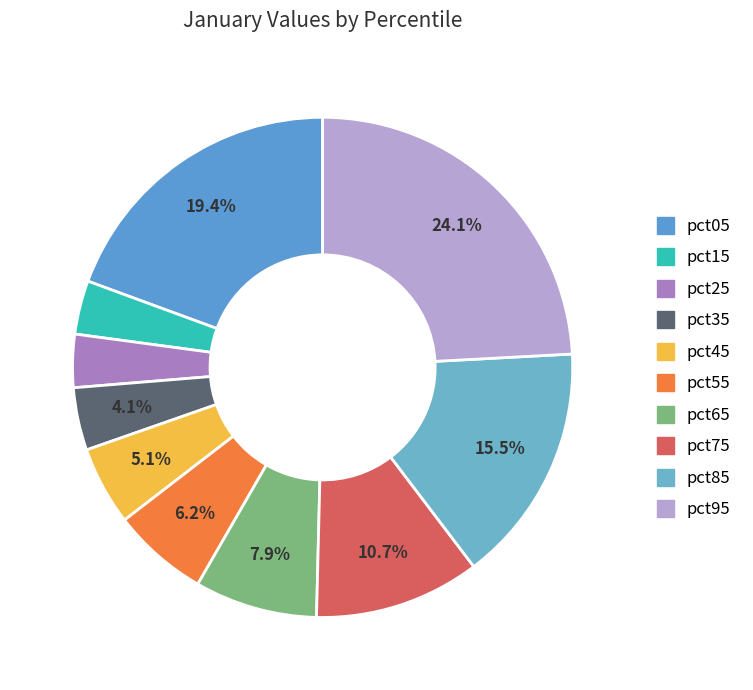

To the nearest percent, what portion does pct25 represent?

3%